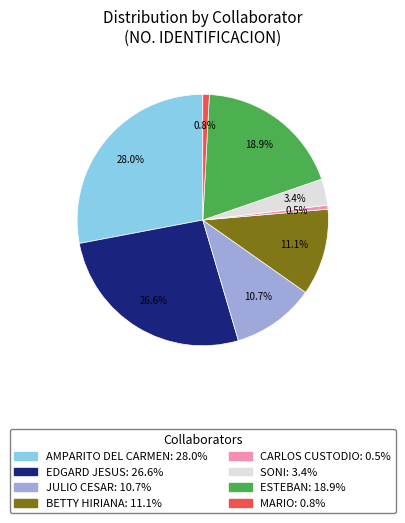

Which category has the biggest portion of the pie?

AMPARITO DEL CARMEN